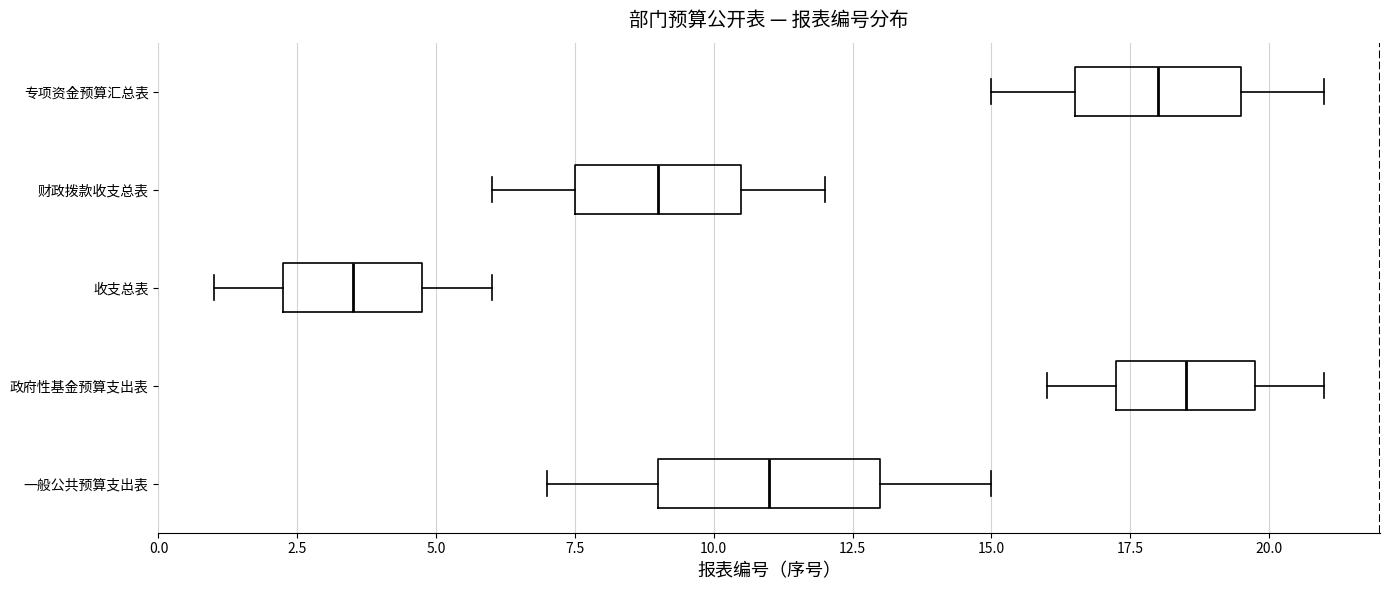

Which box's median line is the furthest to the left?

收支总表